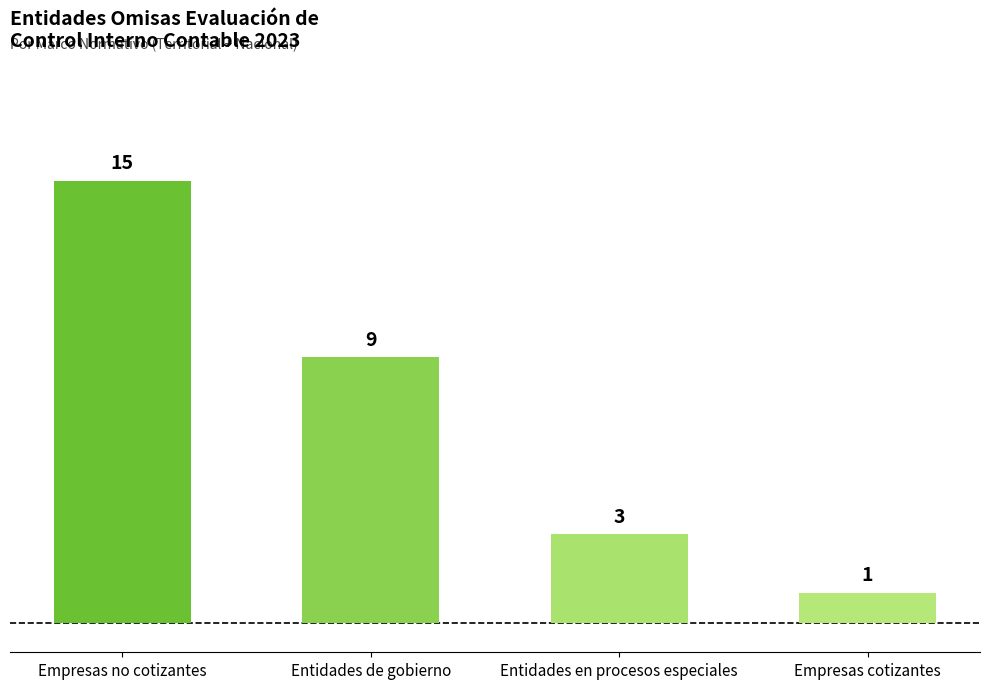

List the labels in order of value, smallest first.

Empresas cotizantes, Entidades en procesos especiales, Entidades de gobierno, Empresas no cotizantes